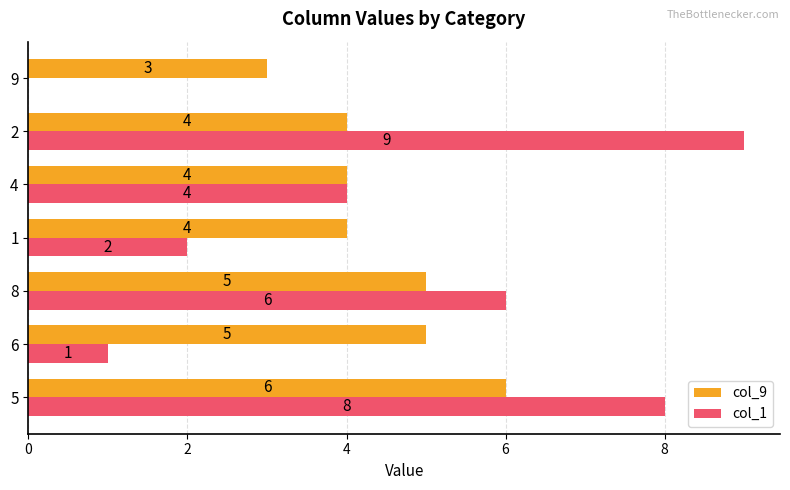

What is the sum of all col_9 values?

31